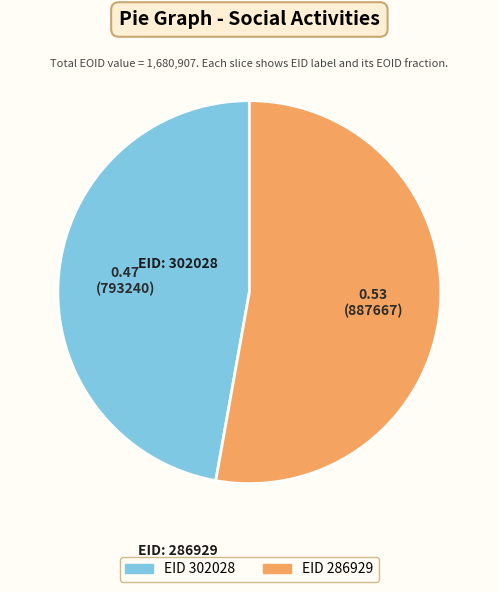

Is there a majority slice in this chart?

Yes